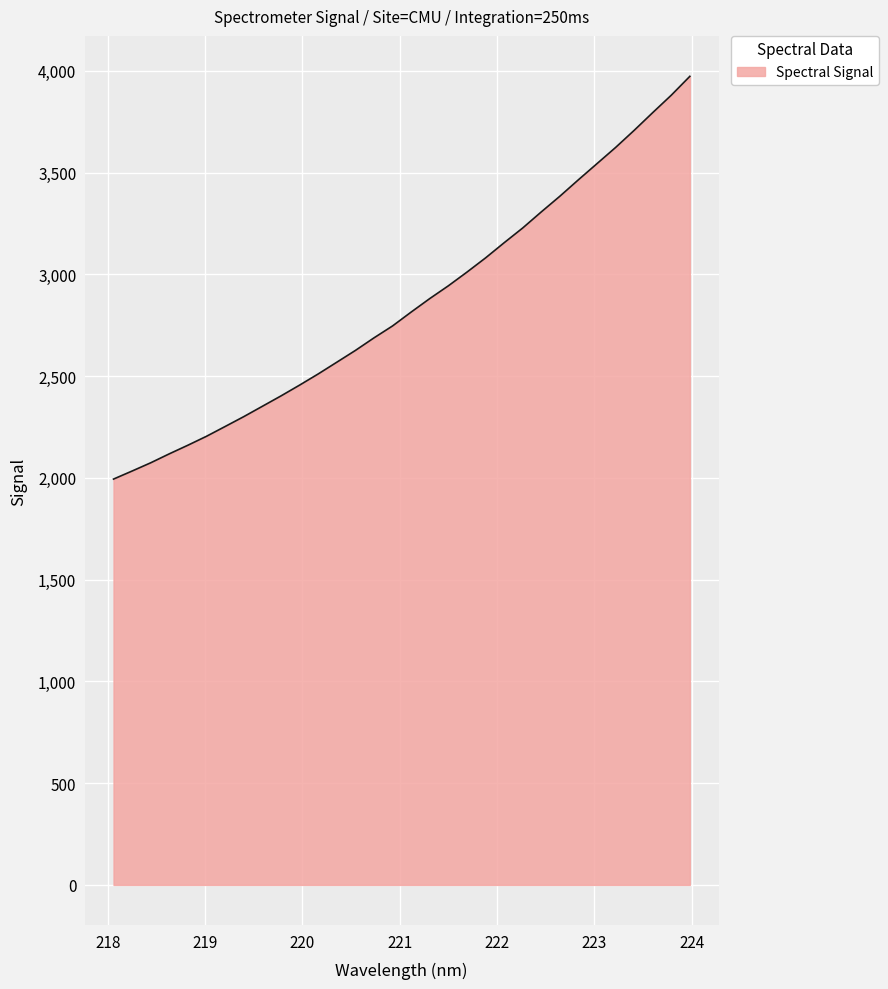

What is the greatest value displayed?

3973.7